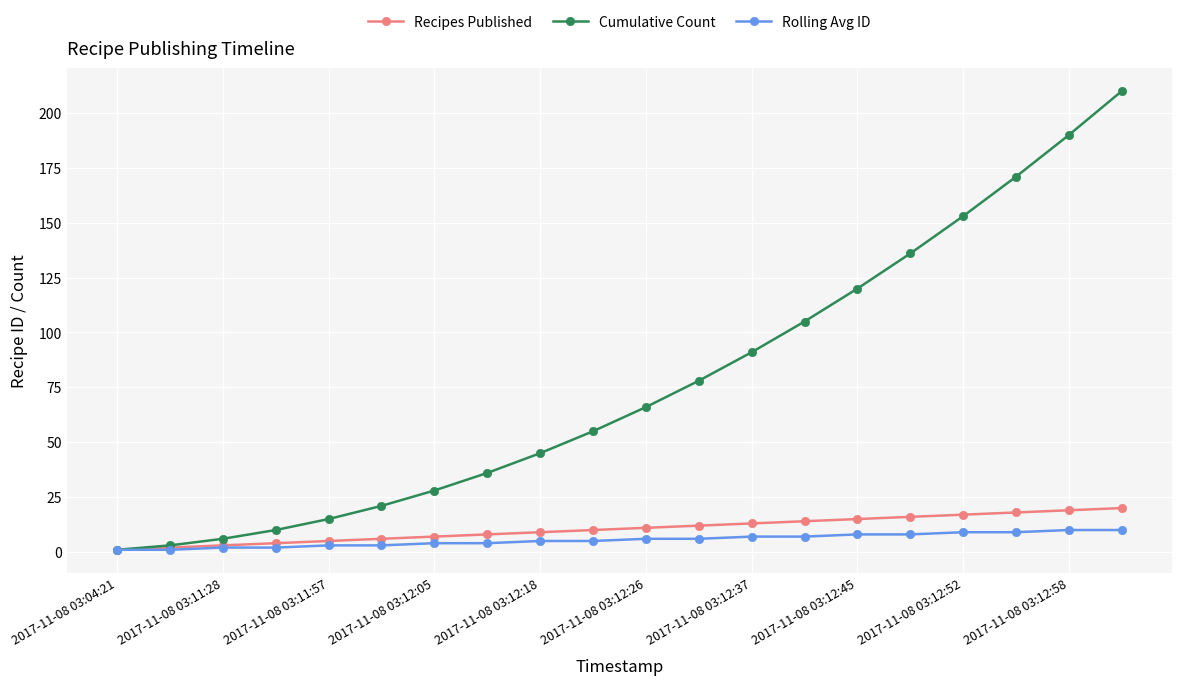

Which series has the largest range (max minus min)?

Cumulative Count